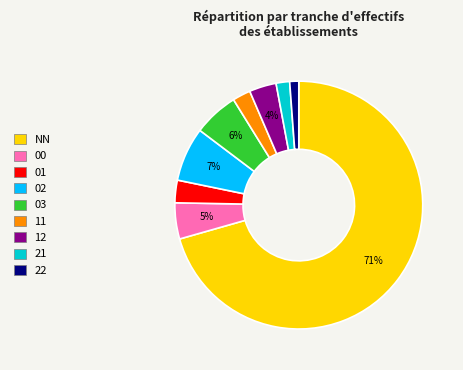

How many slices are in this pie chart?

9